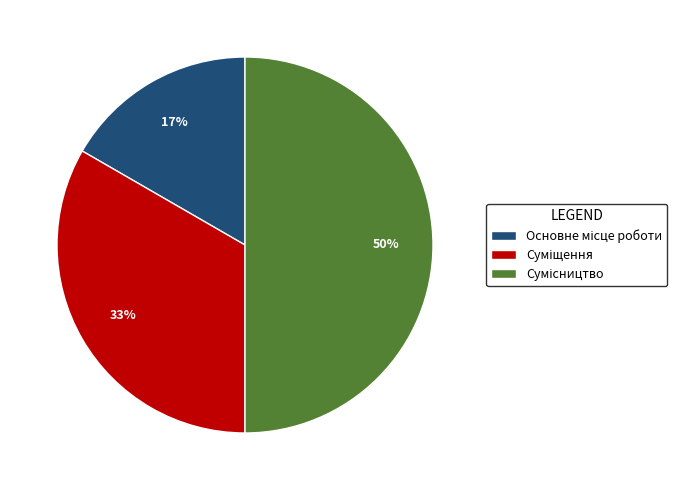

To the nearest percent, what is the average slice percentage?

33%